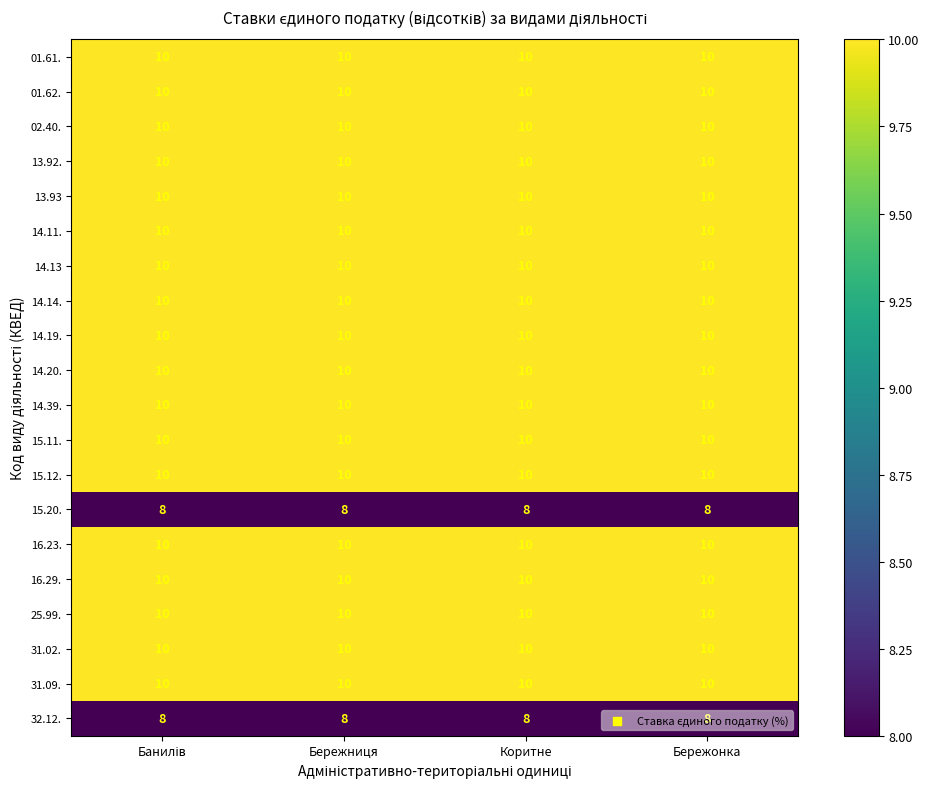

What is the maximum value shown in the chart?

10